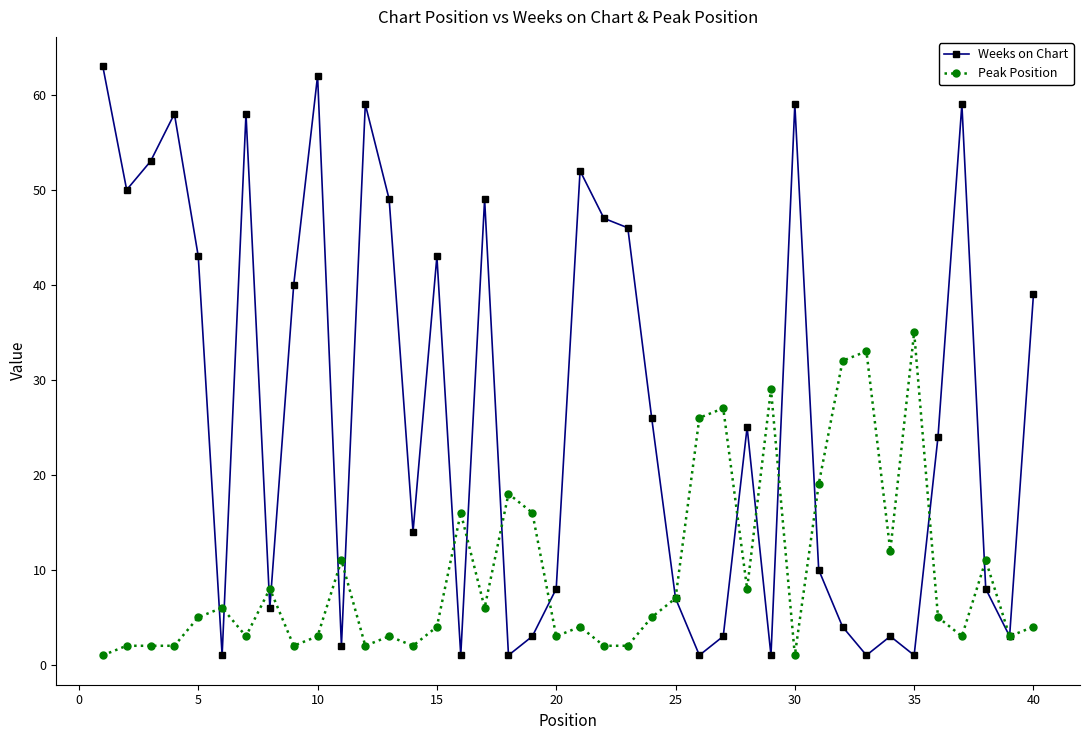

Which series has the largest range (max minus min)?

Weeks on Chart